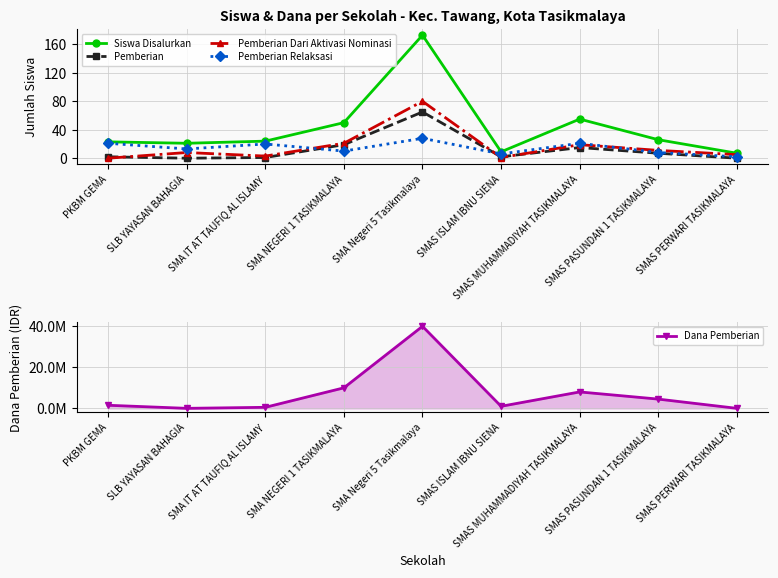

How many interior local peaks does the Pemberian Relaksasi series have?

3